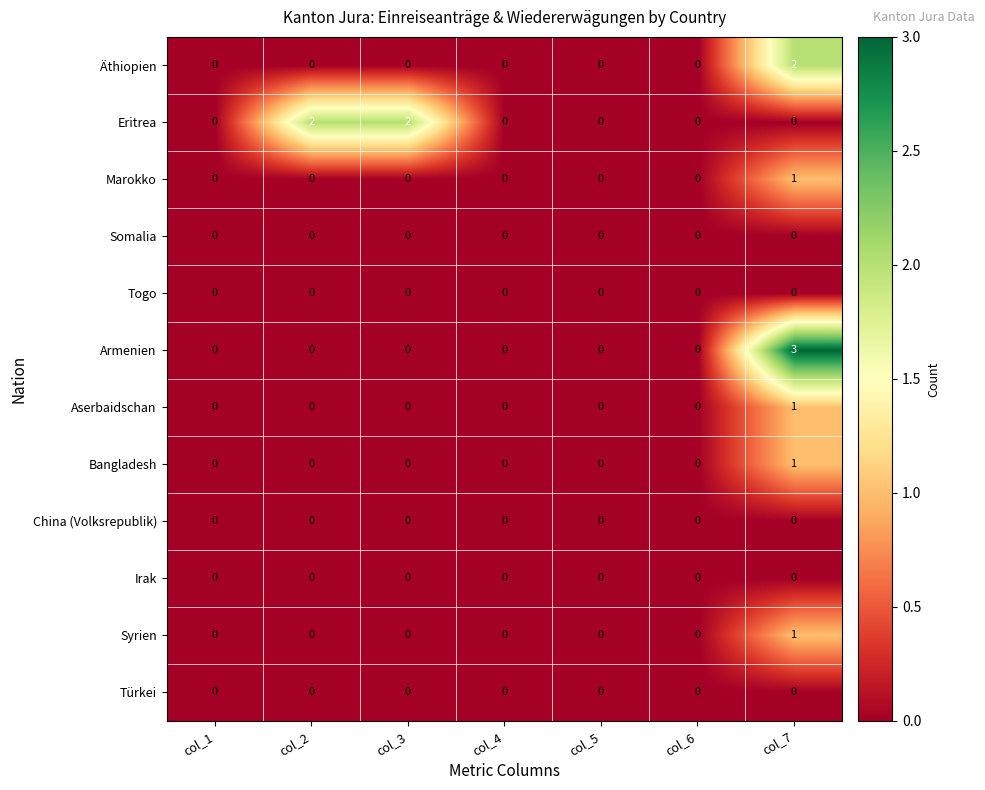

True or false: Somalia has a value of 0 at col_2.

True